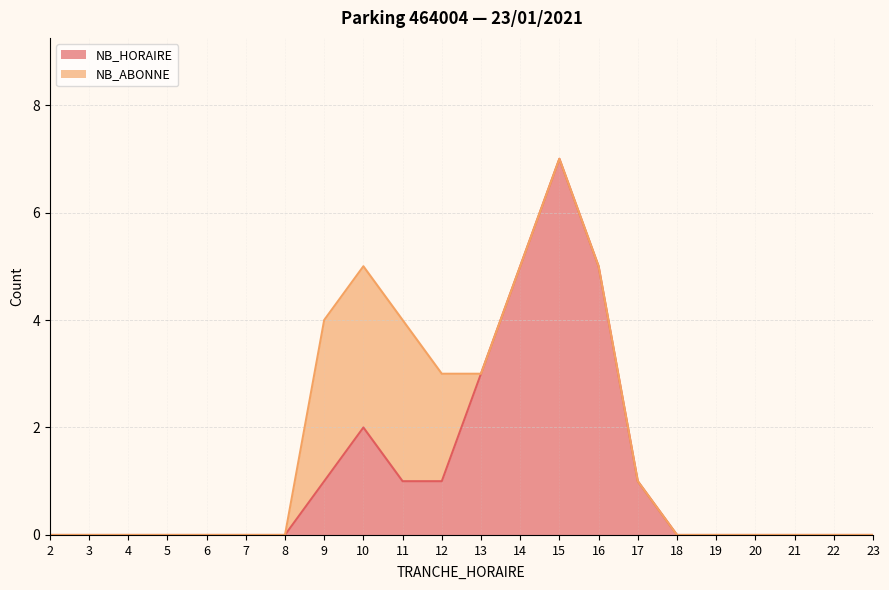

Which category has the highest value in the NB_HORAIRE series?

15